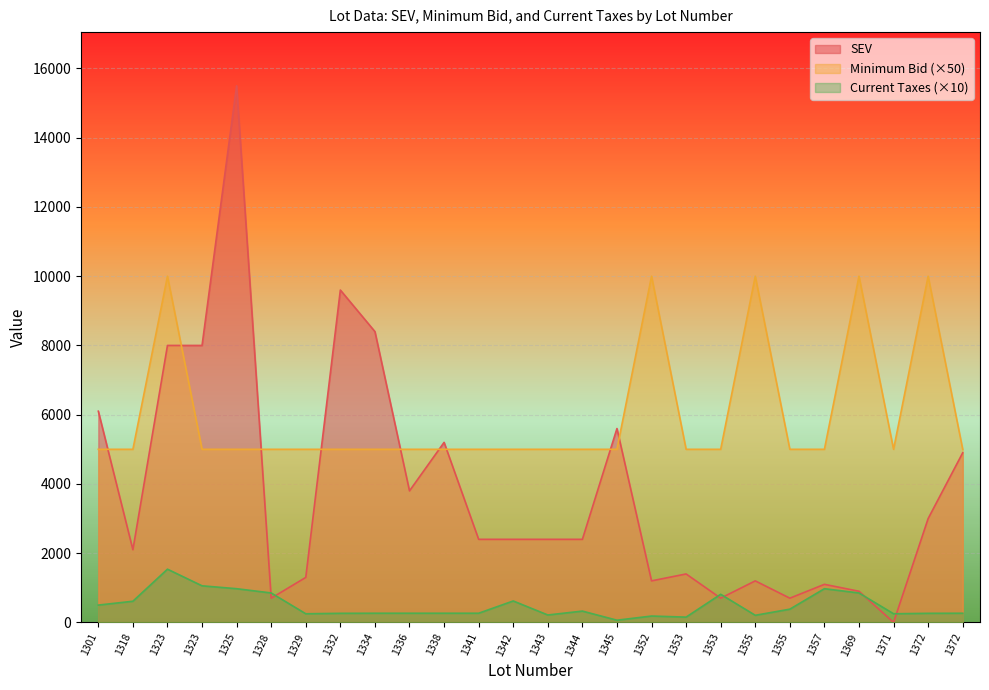

What is the value of the SEV point at the 4th from the left?

8000.0